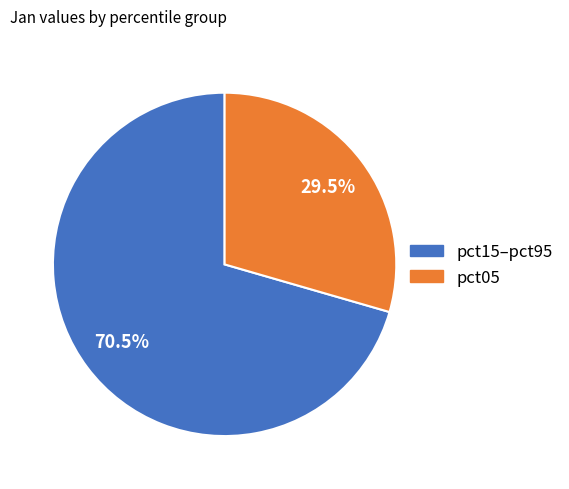

Is there a majority slice in this chart?

Yes